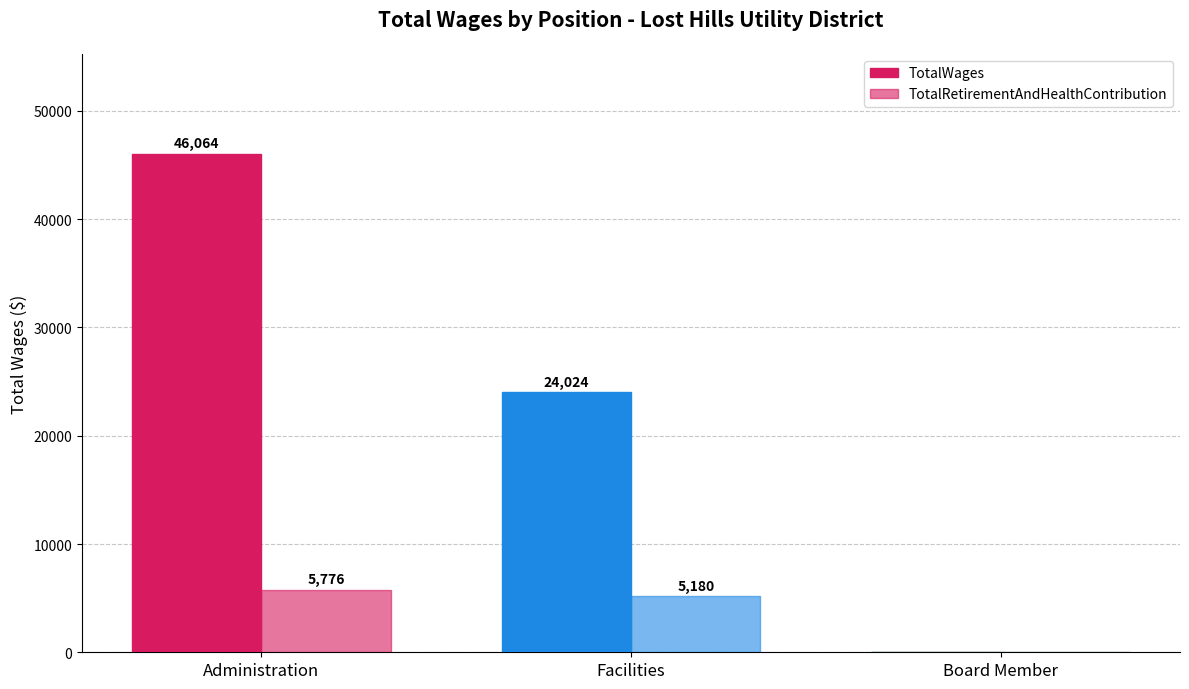

Count the number of data series in this chart.

2